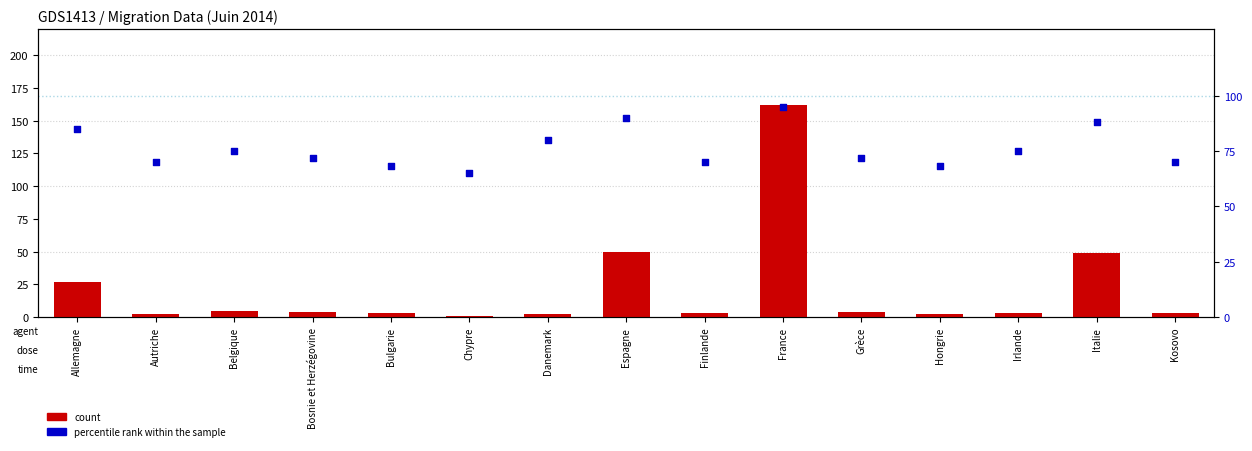

At which category is the sum across all series the highest?

France